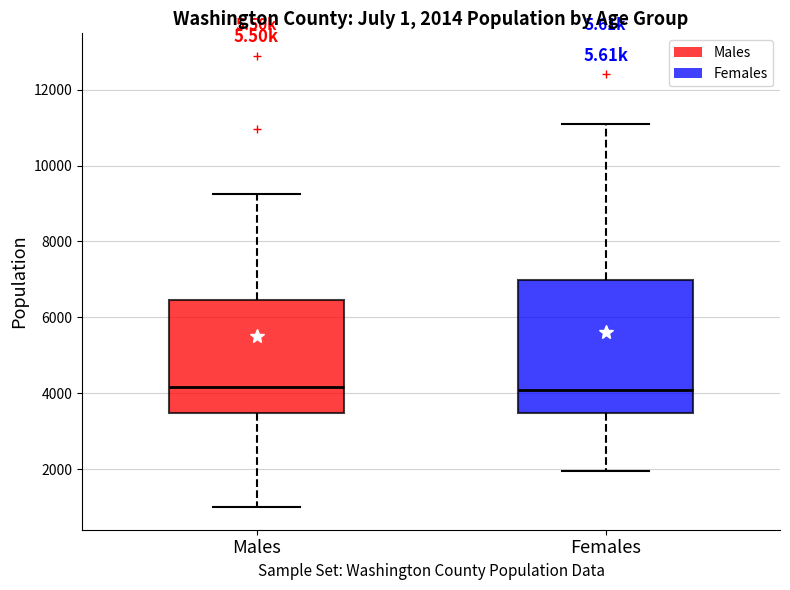

Comparing the boxes themselves (not the whiskers), which one is the tallest?

Females